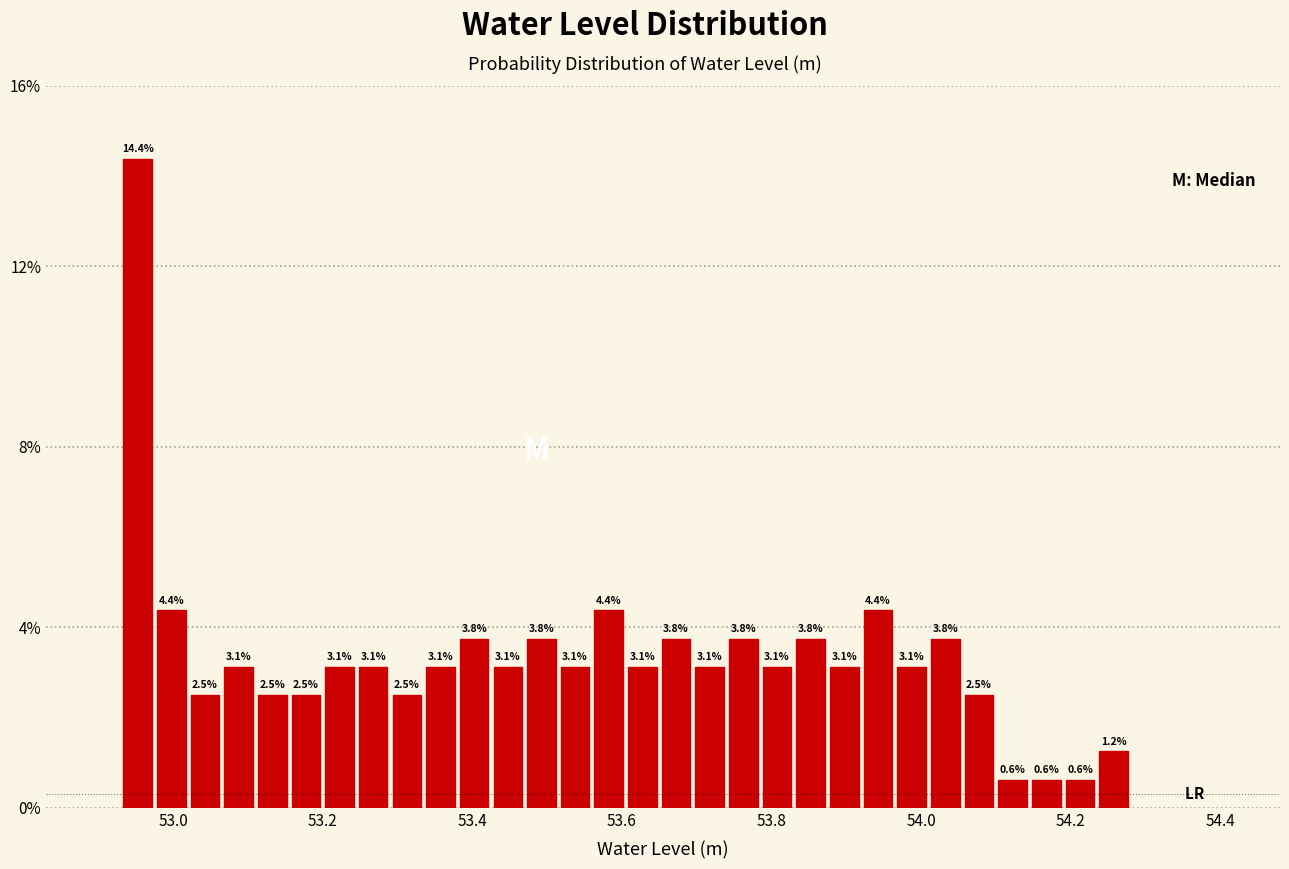

Around what value on the x-axis is the tallest bar? Give the approximate position of its centre, as read against the axis.

52.96